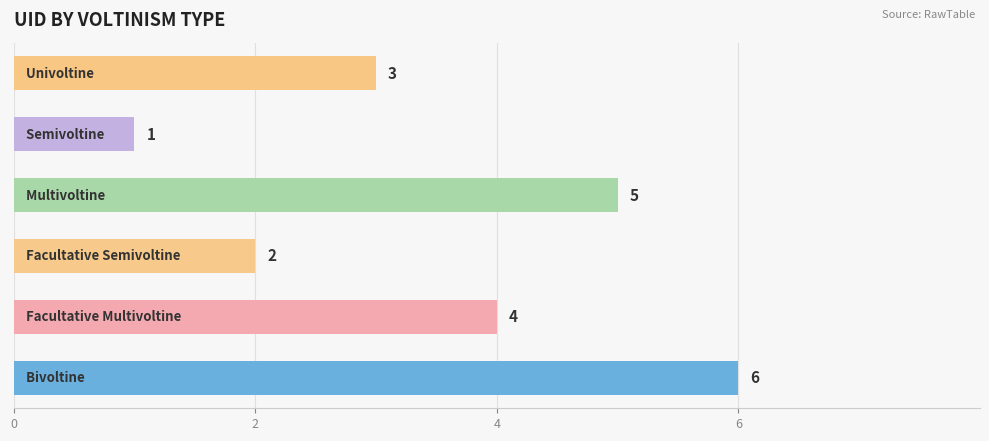

What is the difference between the second highest and minimum values?

4